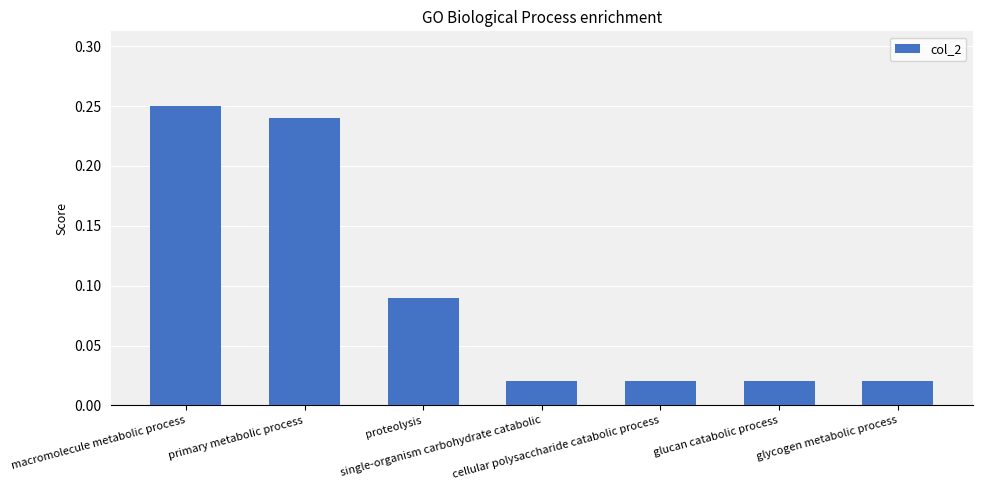

What is the sum of all values?

0.7